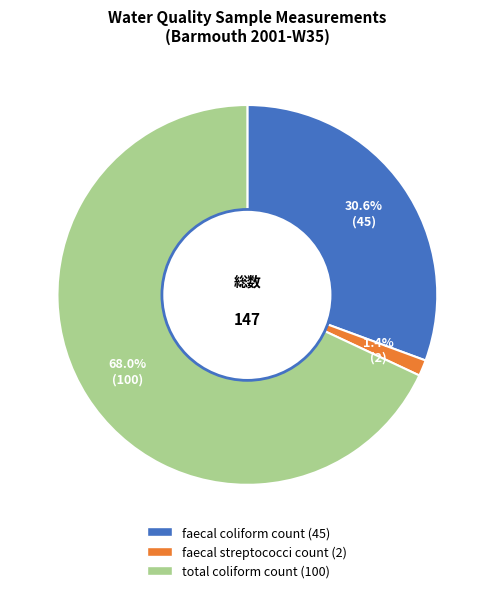

Is there any slice that represents more than half of the pie?

Yes